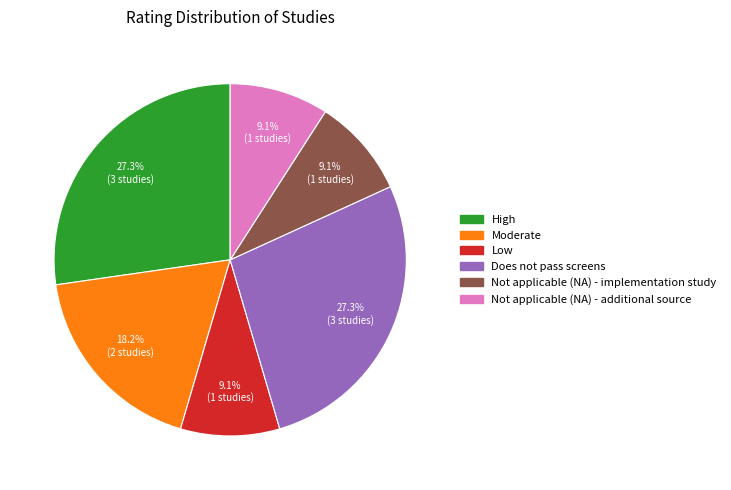

Between High and Not applicable (NA) - additional source, which is larger?

High